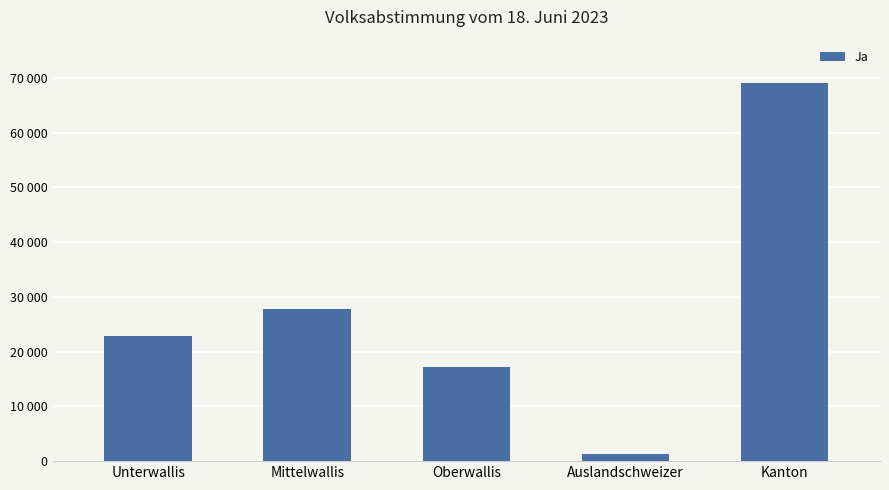

Does the chart contain any negative values?

No